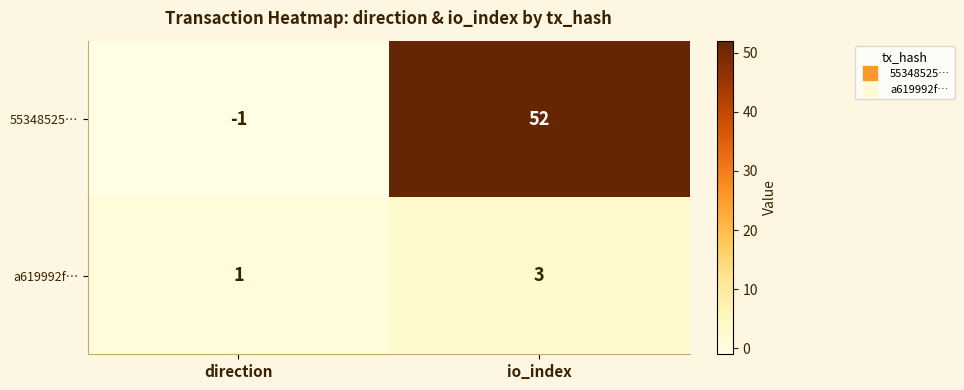

True or false: 55348525… has a value of 17 at io_index.

False